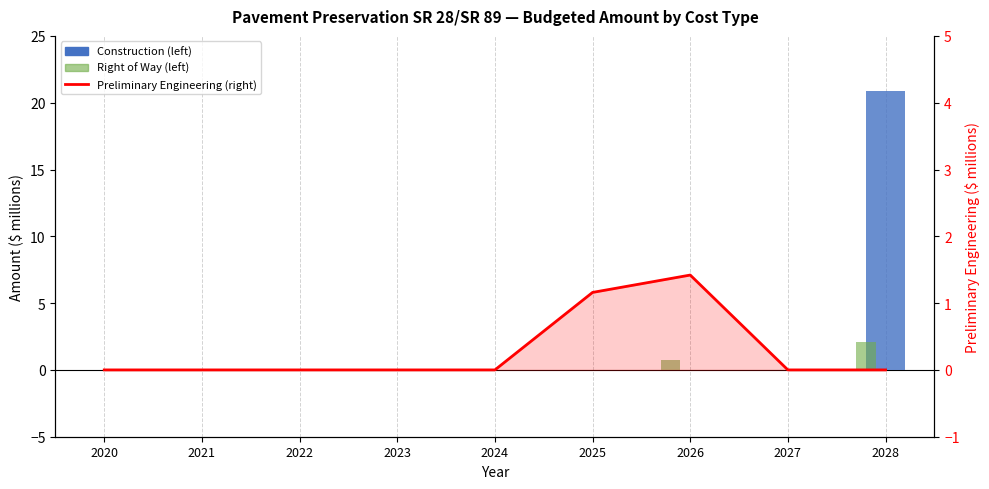

Rank the series by their maximum value, from highest to lowest.

Construction, Right of Way (aka Land Acquisition), Preliminary Engineering (right)